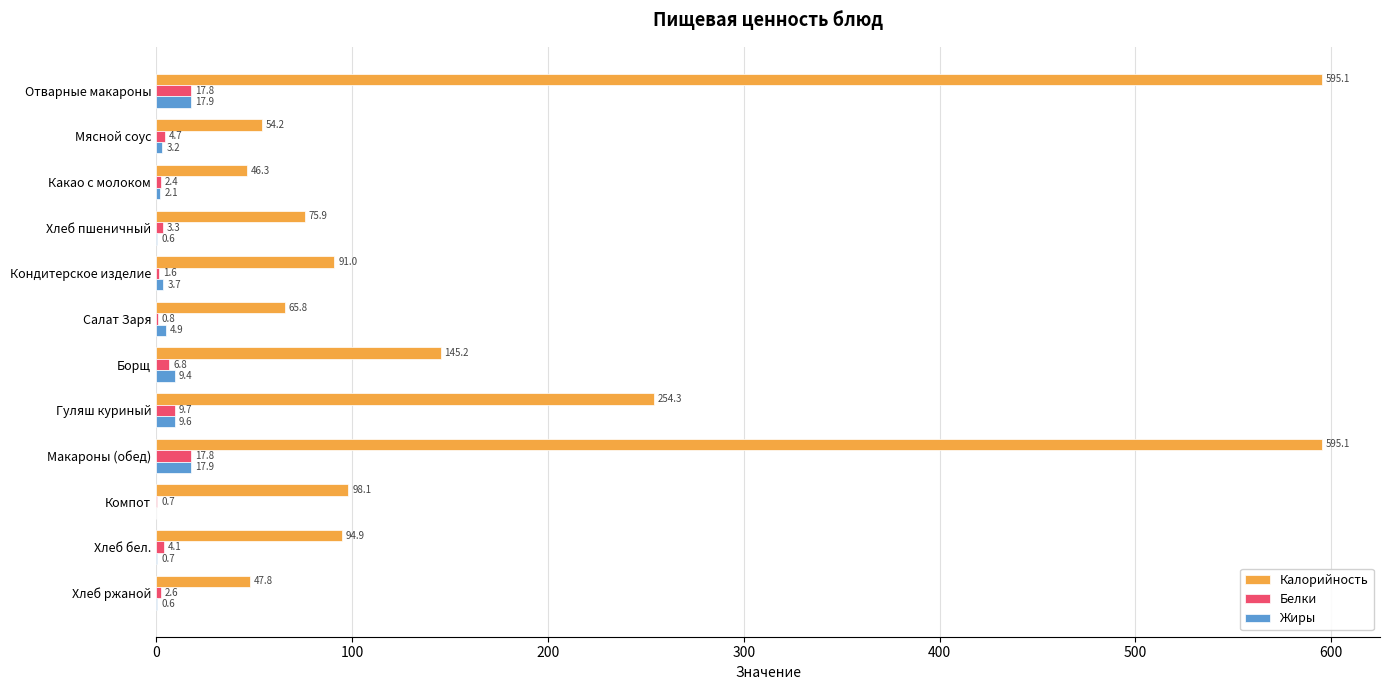

What is the highest value of the Жиры series?

17.9